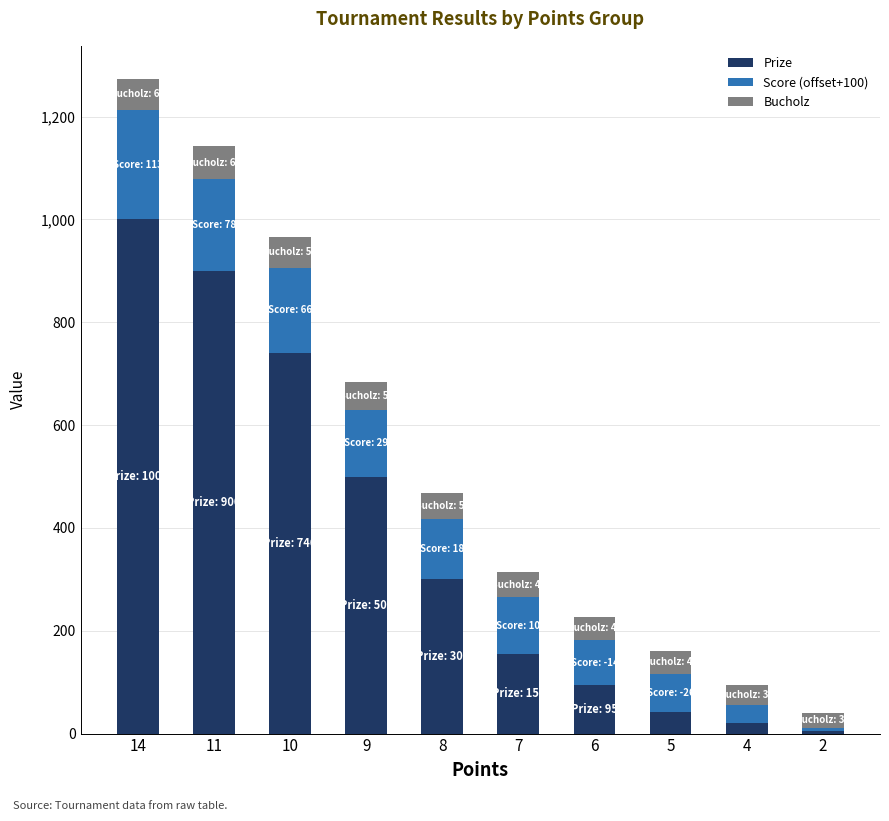

What is the value of the Prize bar at the 4th from the left?

500.0